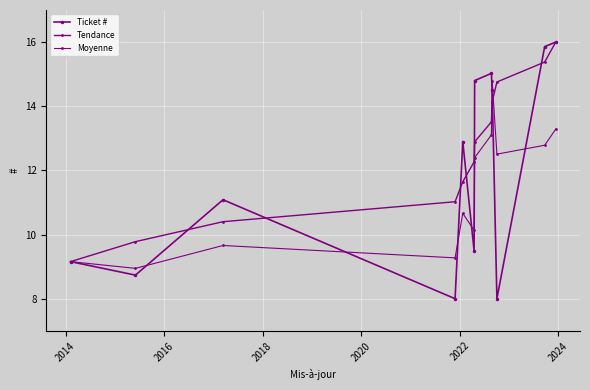

Which series has the largest range (max minus min)?

Ticket #